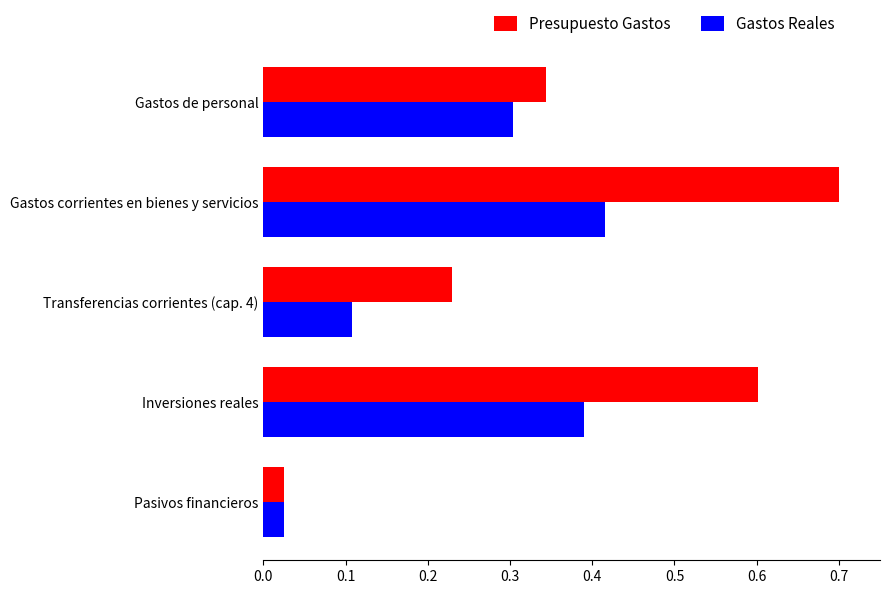

At which category does the chart reach its peak across all series?

Gastos corrientes en bienes y servicios